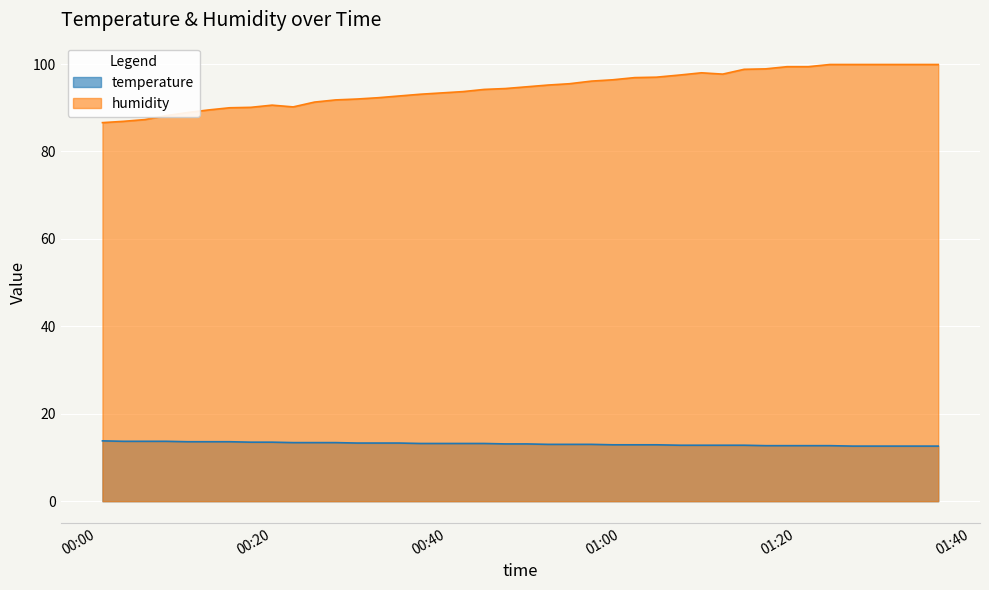

List the series in order of their peak value, lowest first.

temperature, humidity